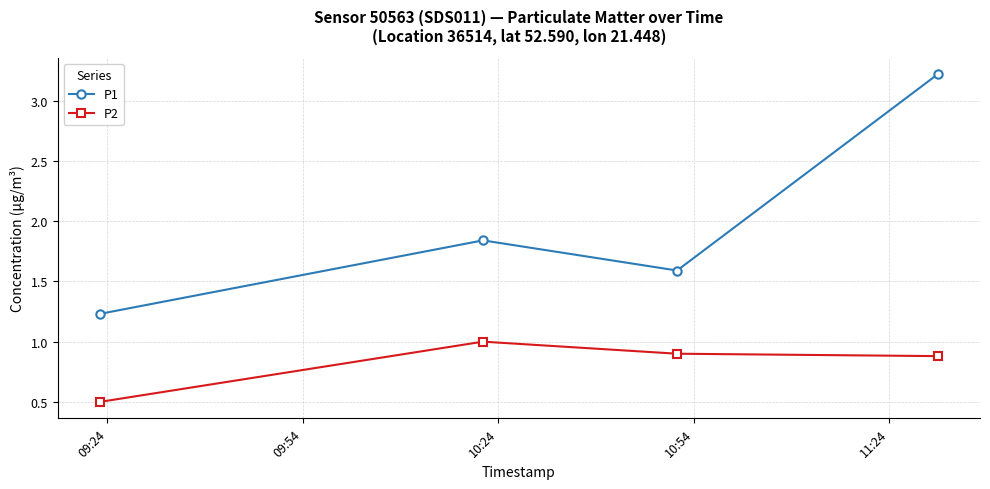

Count the P1 values in the range 1 to 3.

3